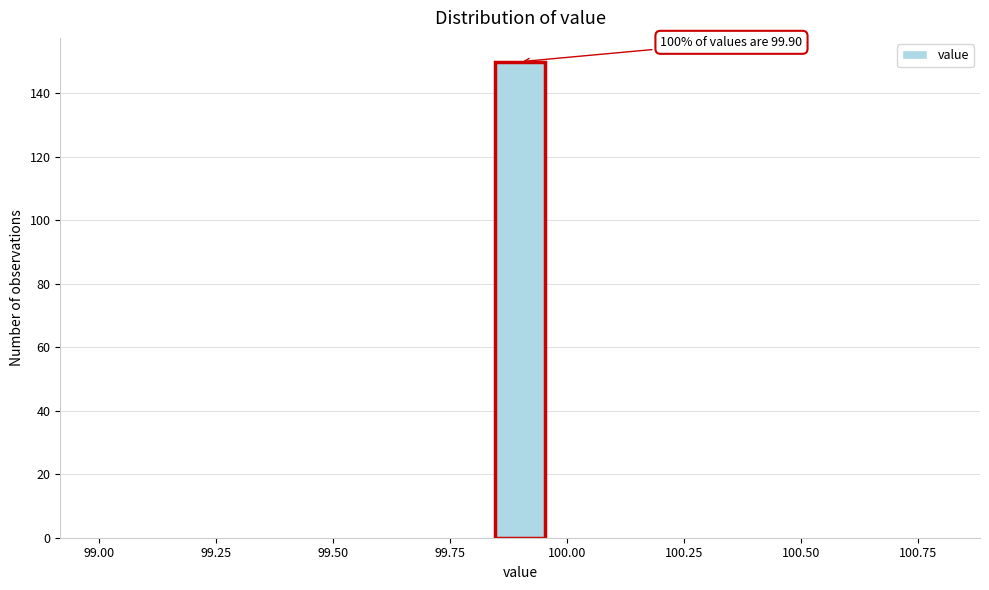

Around what value on the x-axis is the tallest bar? Give the approximate position of its centre, as read against the axis.

99.90